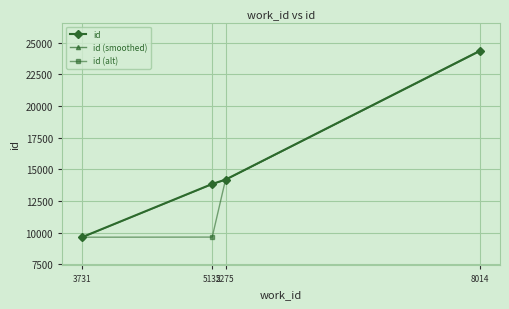

What is the difference between the highest and lowest values at 8014?

48.8